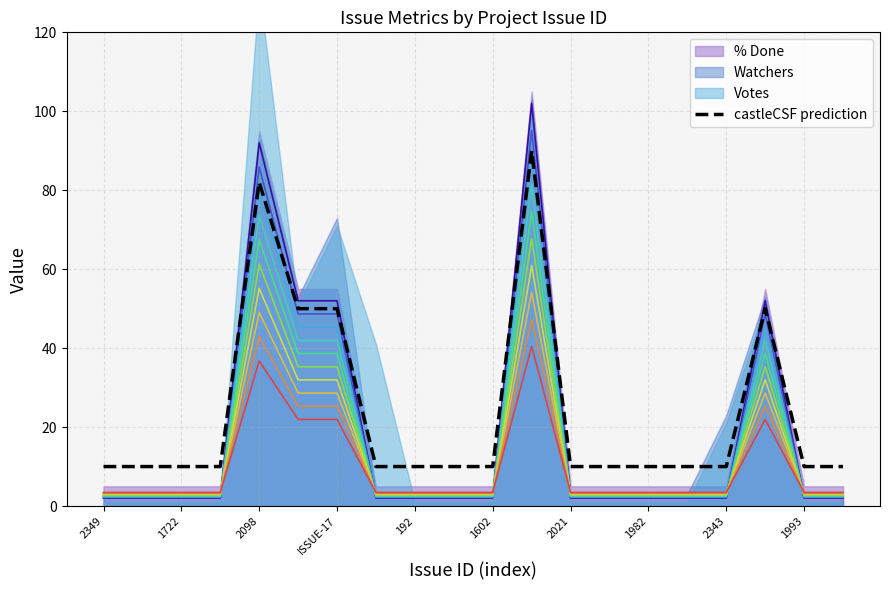

What is the minimum value for castleCSF prediction?

10